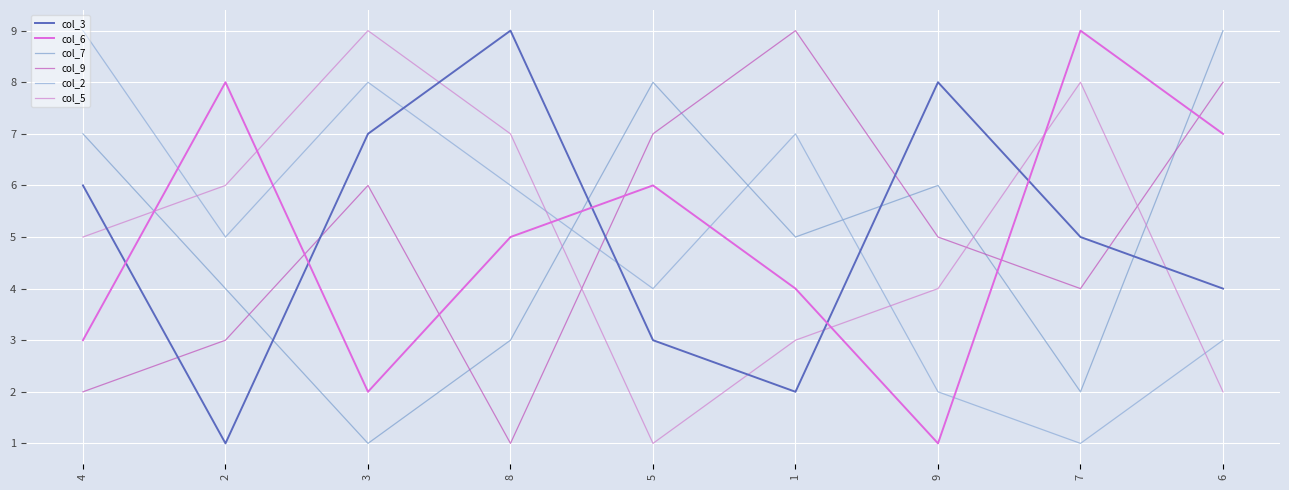

True or false: col_5 has more than 2 points higher than both neighbors.

False